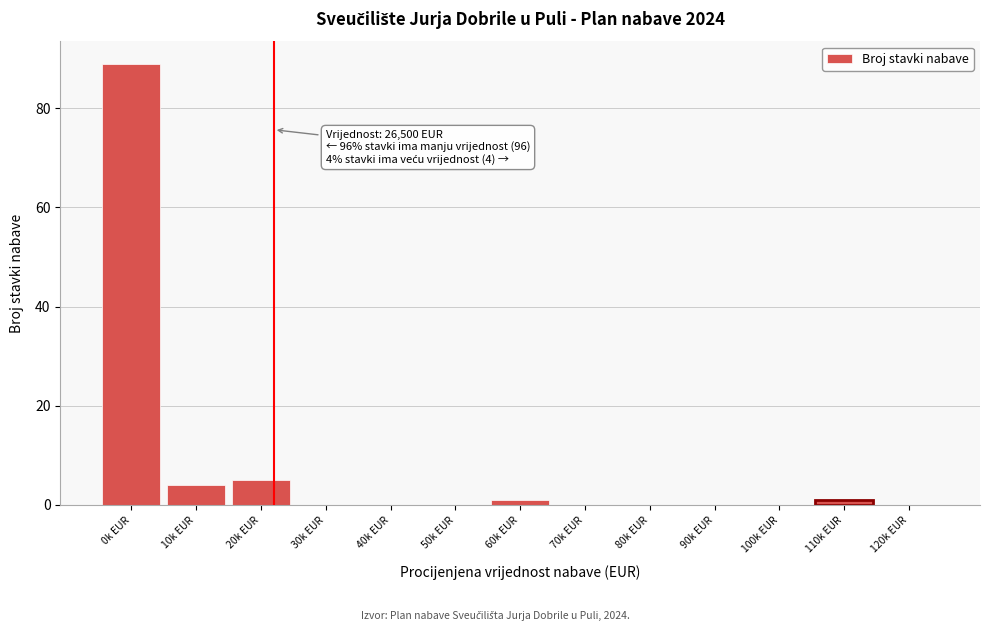

Reading right to left, transcribe all the data shown in this chart.

120k EUR=0	110k EUR=1	100k EUR=0	90k EUR=0	80k EUR=0	70k EUR=0	60k EUR=1	50k EUR=0	40k EUR=0	30k EUR=0	20k EUR=5	10k EUR=4	0k EUR=89